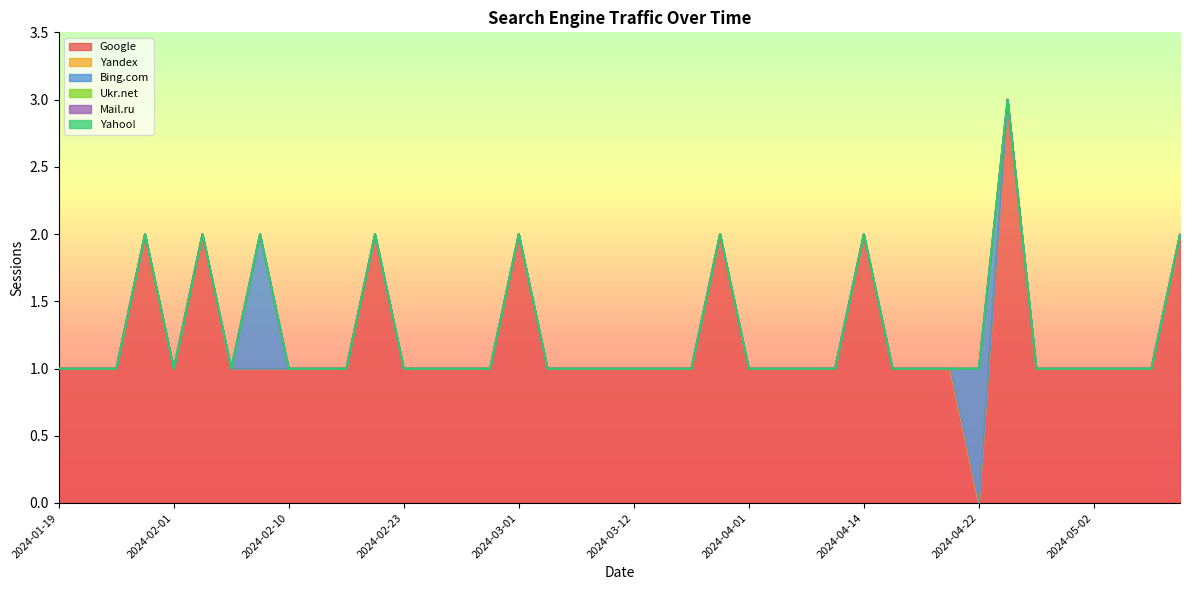

What is the highest value of the Google series?

3